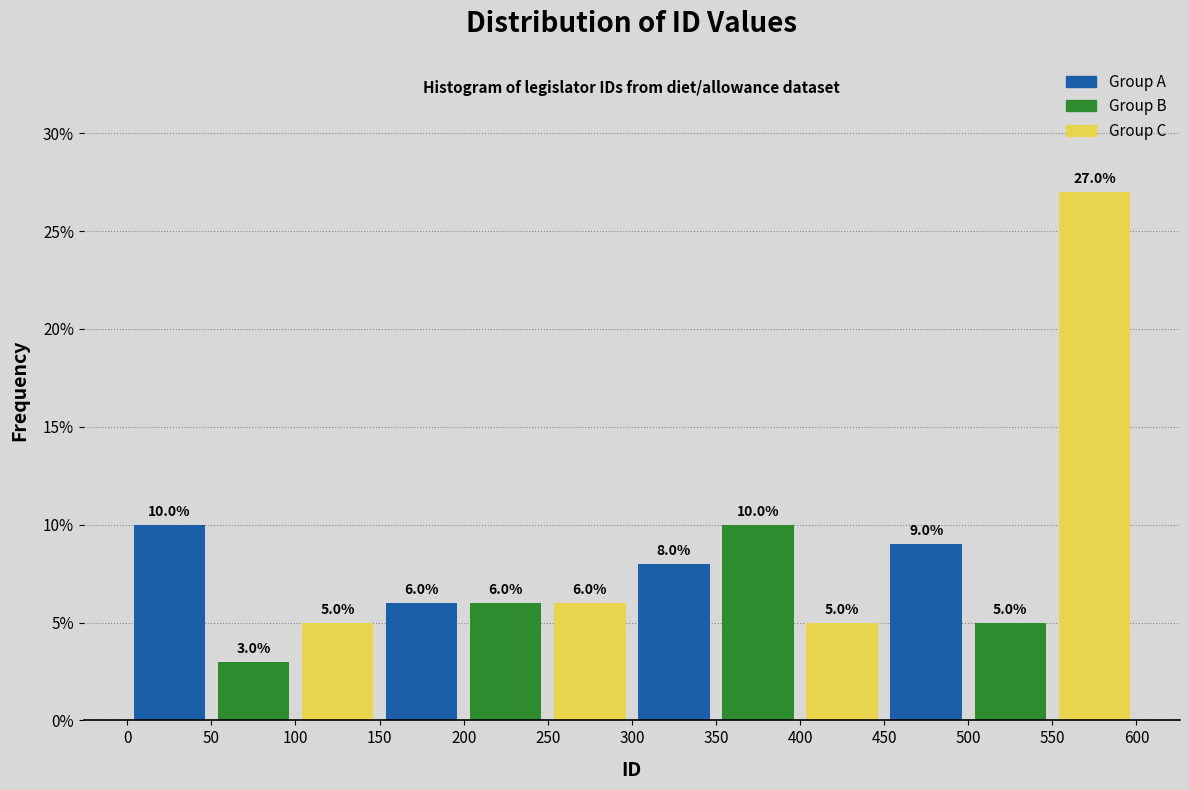

Over which range of the x-axis is the bar tallest?

550 to 600